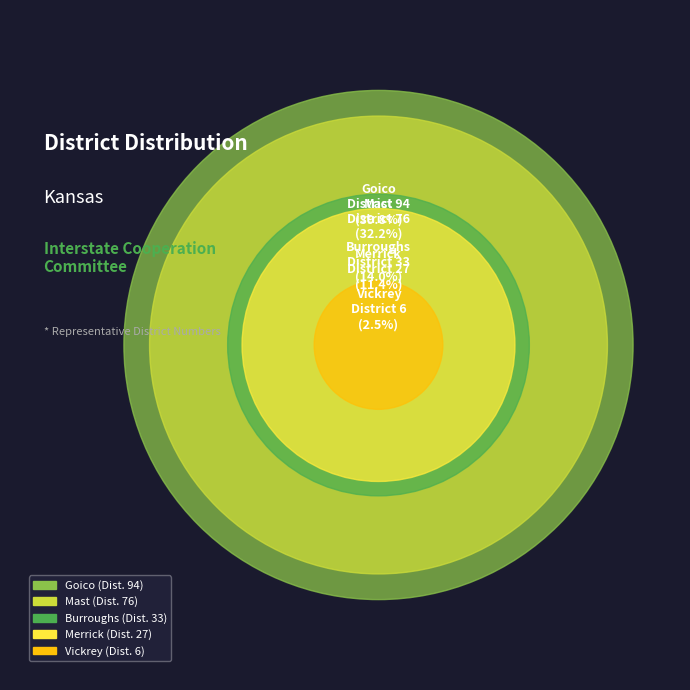

Which slice is the smallest?

Vickrey